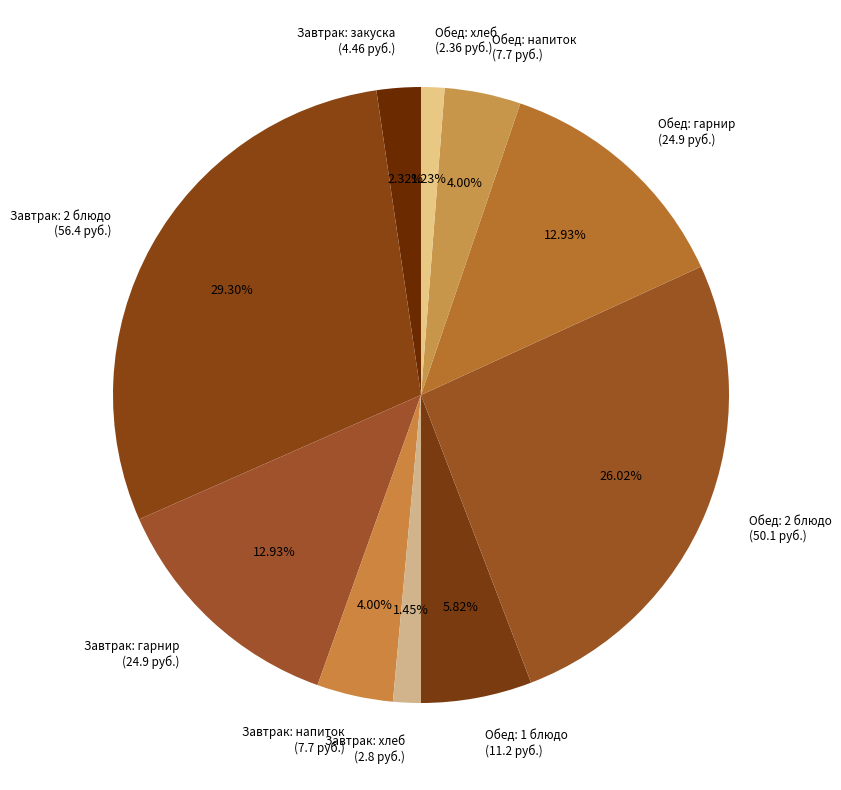

Does Обед: напиток (7.7 руб.) represent more than half of the total?

No